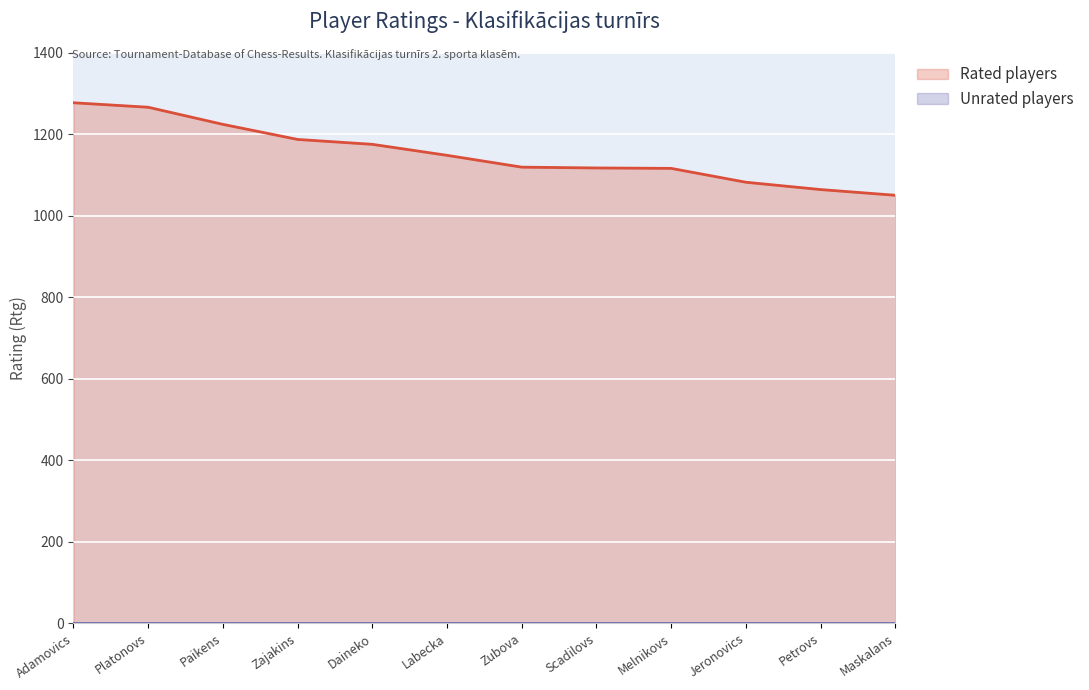

What is the value of the 9th point from the left?

1116